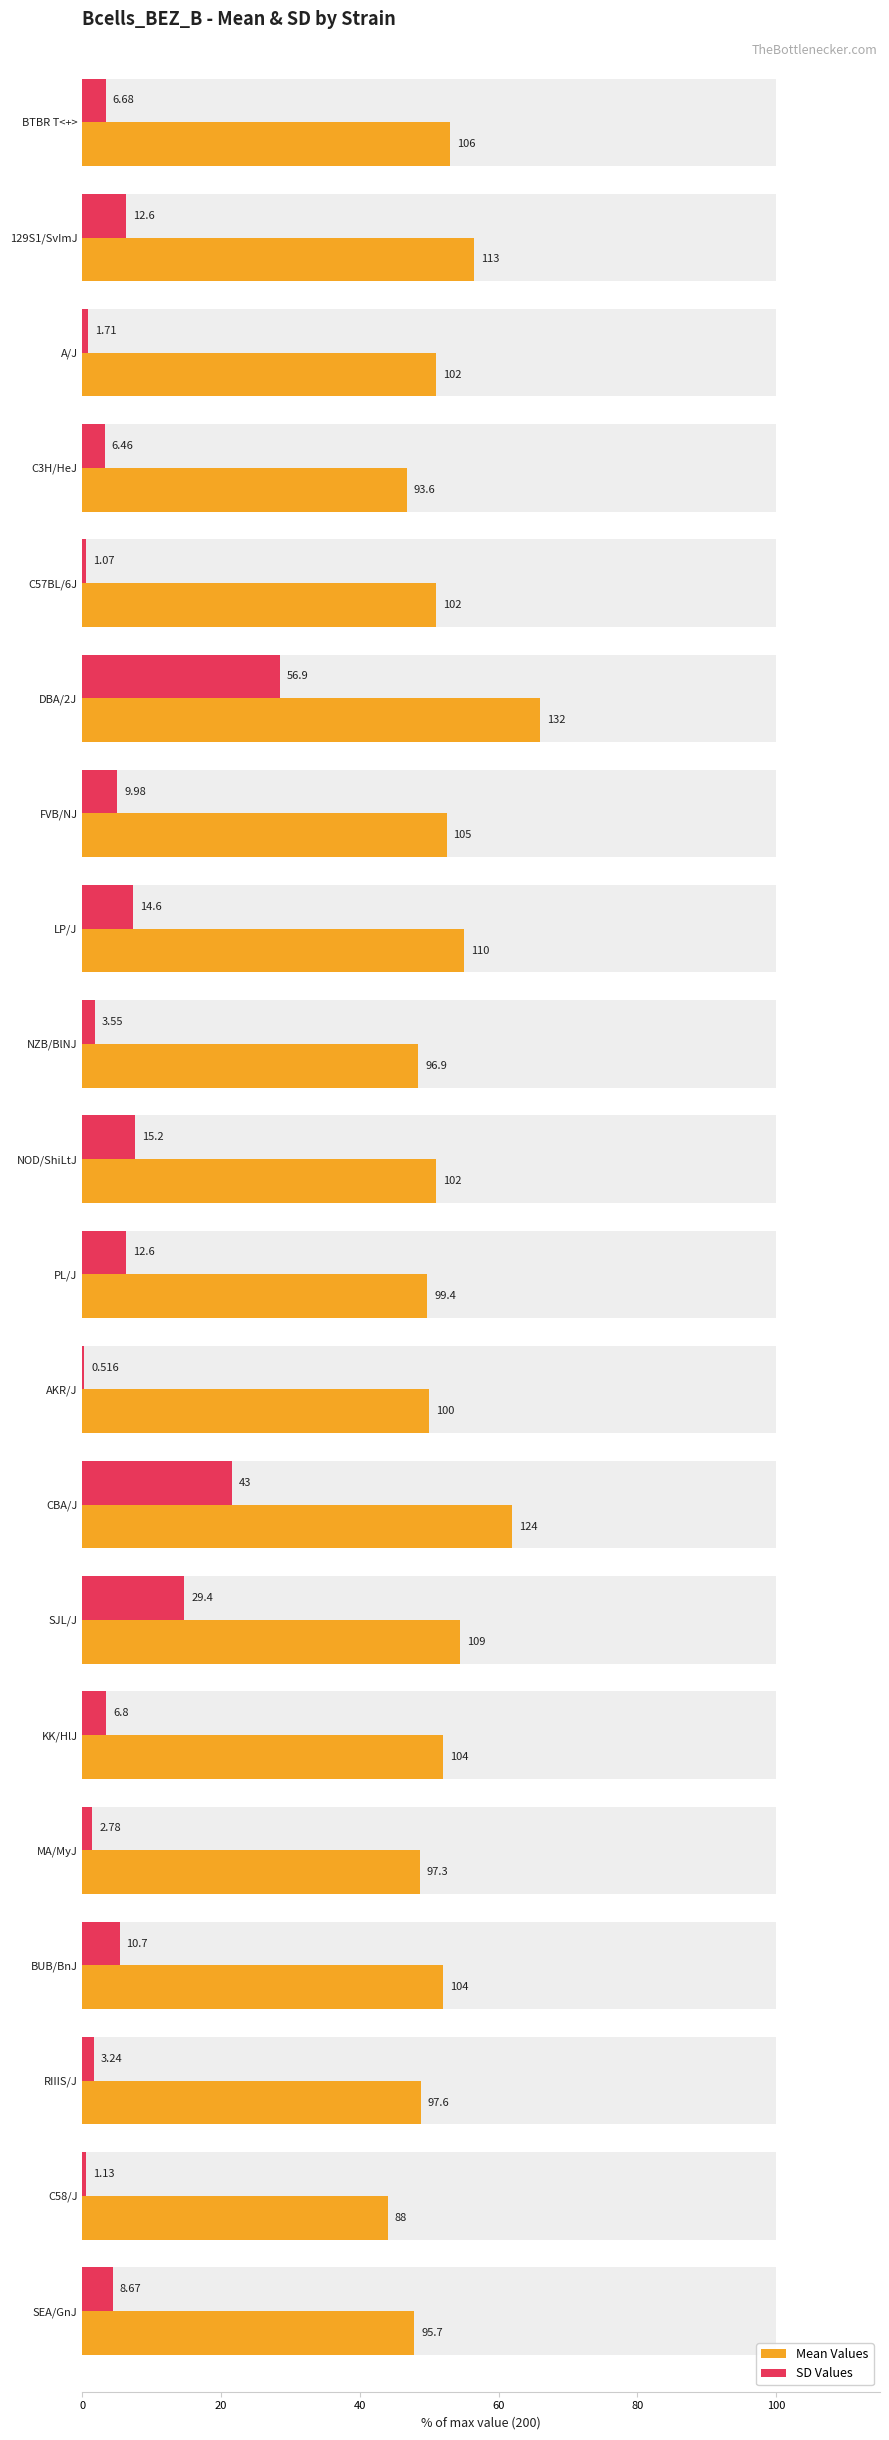

What is the sum of all SD Values values?

123.8